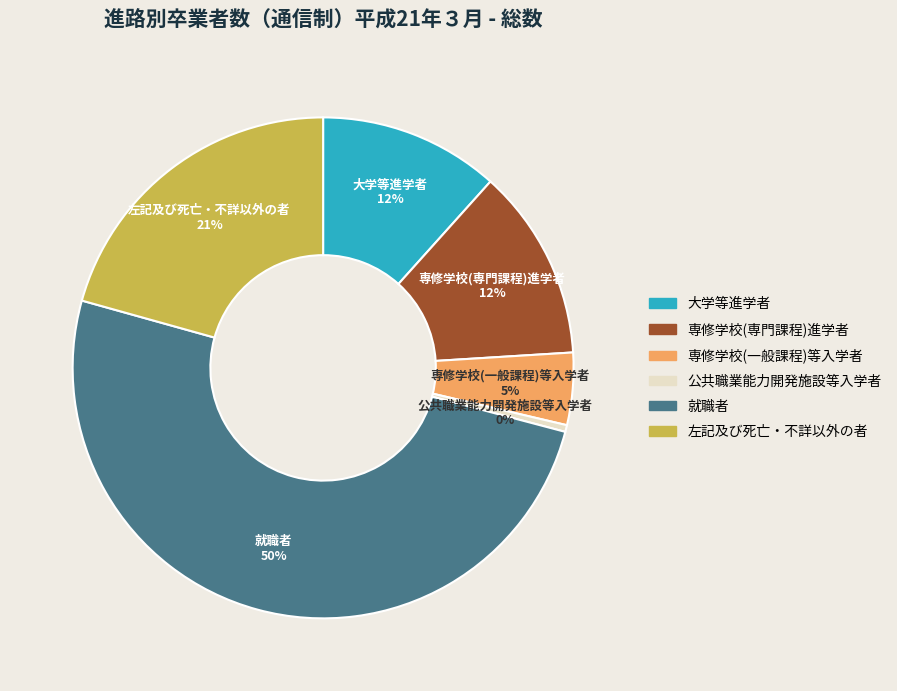

To the nearest percent, what is the difference between the largest and smallest slice percentages?

50%